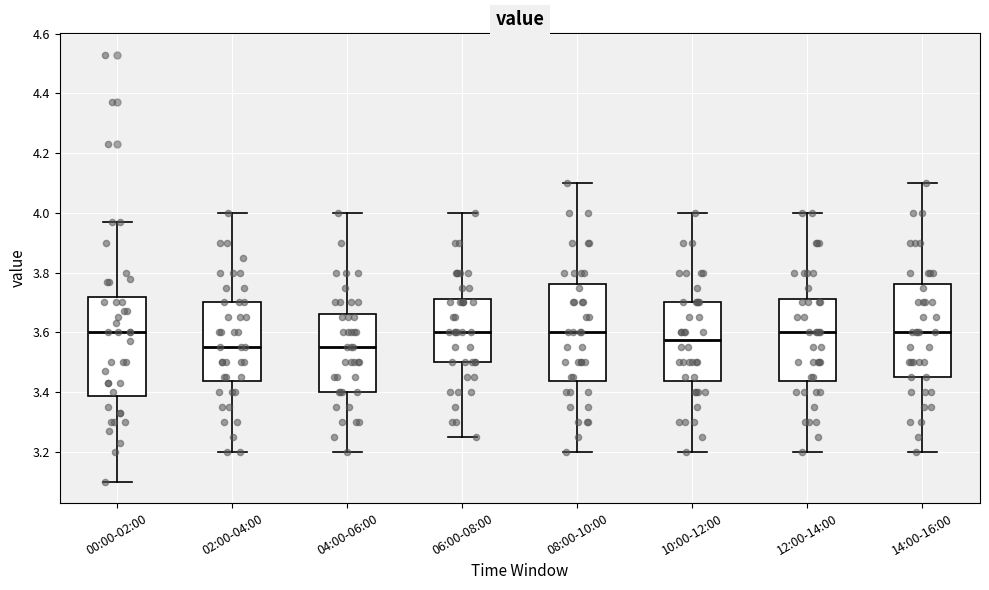

Reading left to right, read every box against the y-axis: the position of its median line, the range the box covers, and the ends of its whiskers. The values are not printed on the chart, so give them approximately, as read against the axis.

00:00-02:00: median 3.60, box 3.38 to 3.72, whiskers 3.10 to 3.98
02:00-04:00: median 3.56, box 3.44 to 3.70, whiskers 3.20 to 4.00
04:00-06:00: median 3.56, box 3.40 to 3.66, whiskers 3.20 to 4.00
06:00-08:00: median 3.60, box 3.50 to 3.72, whiskers 3.26 to 4.00
08:00-10:00: median 3.60, box 3.44 to 3.76, whiskers 3.20 to 4.10
10:00-12:00: median 3.58, box 3.44 to 3.70, whiskers 3.20 to 4.00
12:00-14:00: median 3.60, box 3.44 to 3.72, whiskers 3.20 to 4.00
14:00-16:00: median 3.60, box 3.46 to 3.76, whiskers 3.20 to 4.10